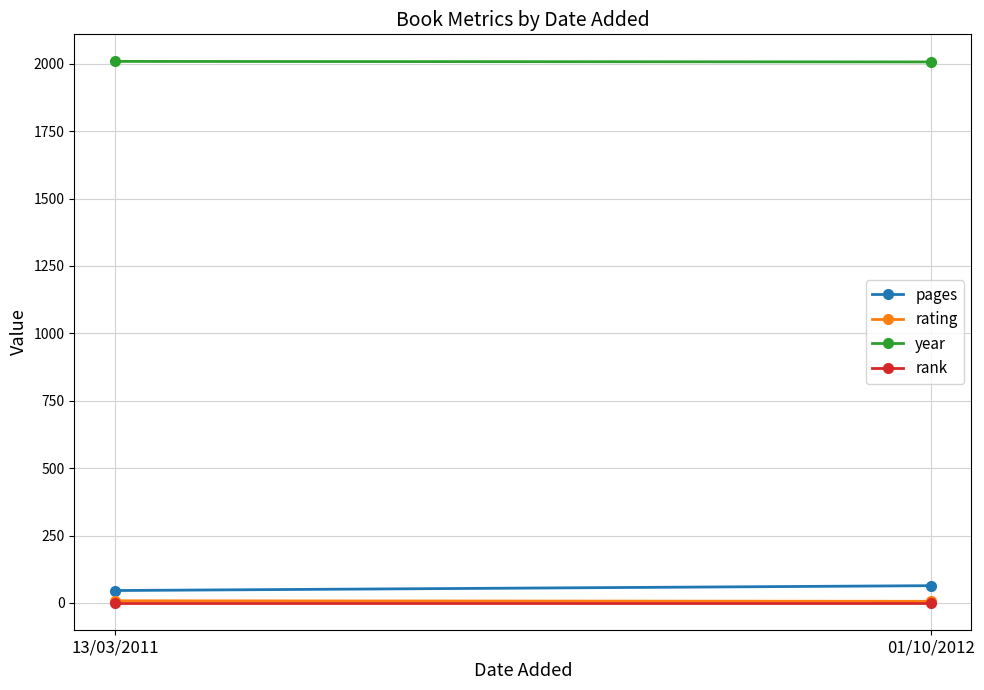

What is the total value across all series at 13/03/2011?

2064